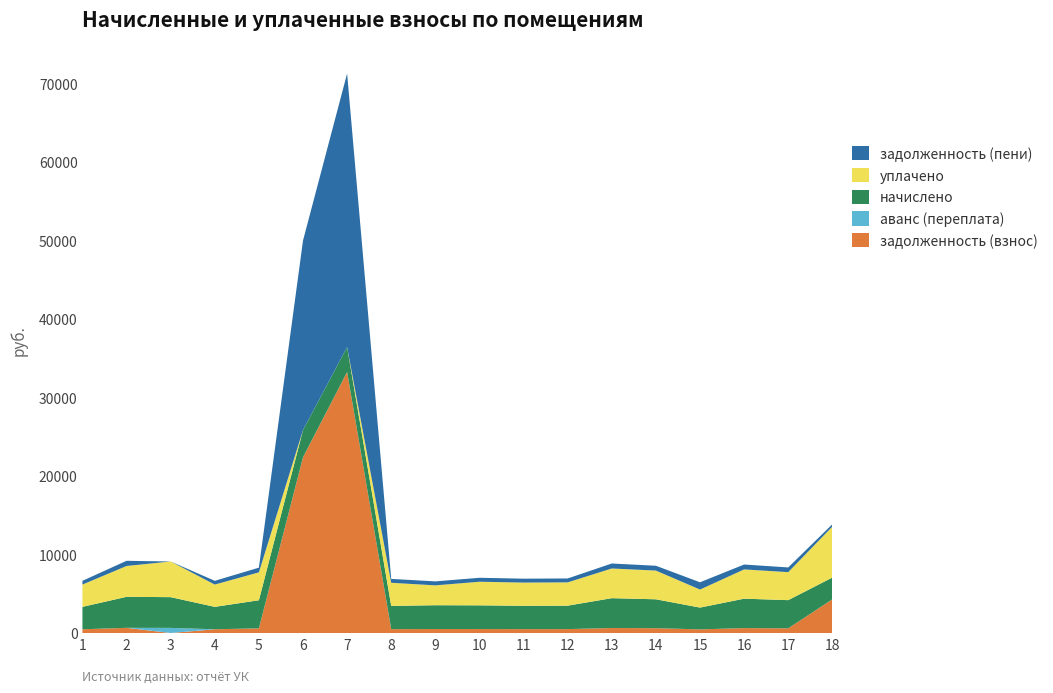

Reading left to right, extract all data points from this chart.

задолженность (взнос): 1=476.1	2=658.7	3=0.0	4=476.1	5=596.1	6=22384.3	7=33249.4	8=493.5	9=505.8	10=503.8	11=495.6	12=497.6	13=634.1	14=613.5	15=462.7	16=624.8	17=598.2	18=4292.4
аванс (переплата): 1=0.0	2=0.0	3=652.5	4=0.0	5=0.0	6=0.0	7=0.0	8=0.0	9=0.0	10=0.0	11=0.0	12=0.0	13=0.0	14=0.0	15=0.0	16=0.0	17=0.0	18=0.0
начислено: 1=2856.4	2=3952.1	3=3915.2	4=2856.4	5=3576.7	6=3478.1	7=3176.5	8=2961.1	9=3034.9	10=3022.6	11=2973.4	12=2985.7	13=3804.4	14=3681.3	15=2776.4	16=3749.0	17=3589.0	18=2776.4
уплачено: 1=2838.3	2=3927.1	3=4543.0	4=2838.3	5=3554.0	6=0.0	7=0.0	8=2942.3	9=2529.1	10=3003.5	11=2954.5	12=2966.8	13=3780.3	14=3658.0	15=2296.1	16=3725.2	17=3566.2	18=6485.3
задолженность (пени): 1=476.1	2=658.7	3=0.0	4=476.1	5=596.1	6=24123.4	7=34837.6	8=493.5	9=505.8	10=503.8	11=495.6	12=497.6	13=634.1	14=613.5	15=925.5	16=624.8	17=598.2	18=297.3